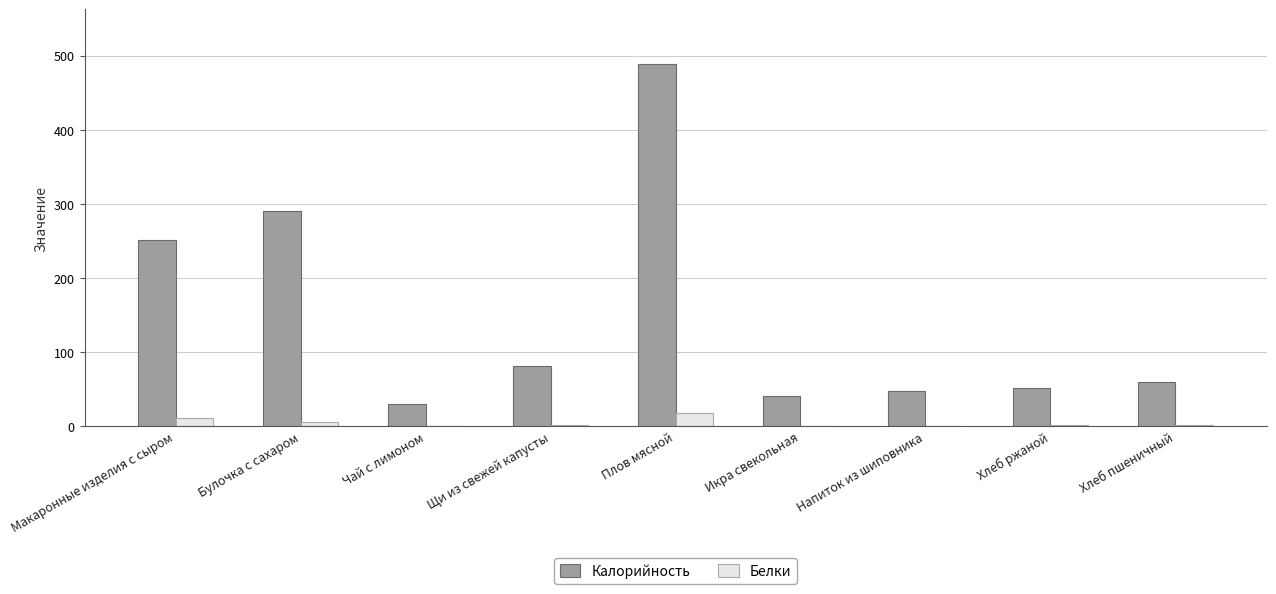

At which label does Белки reach its peak?

Плов мясной